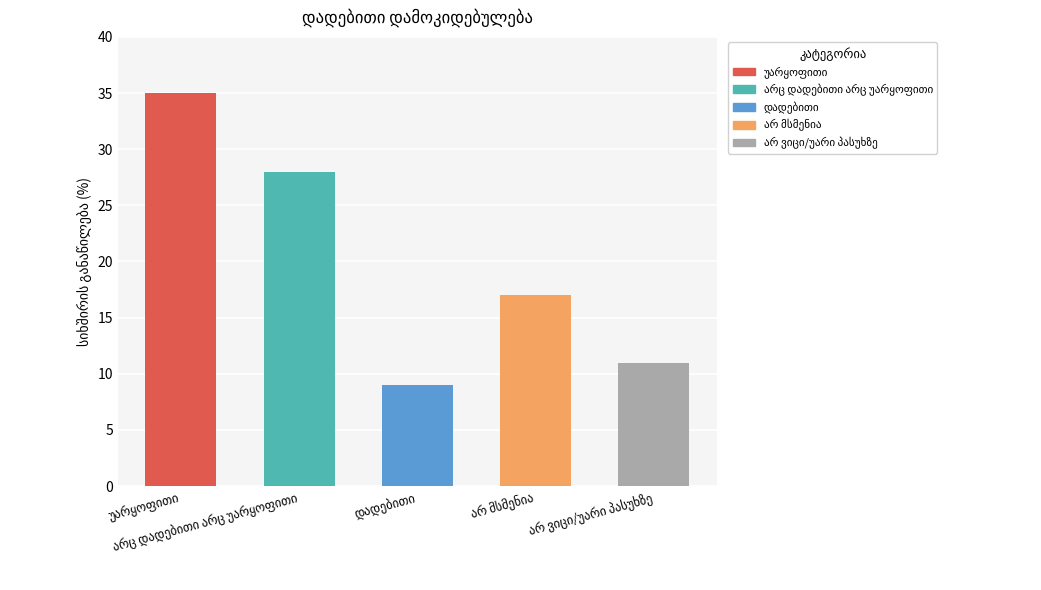

True or false: the data shows 21 at უარყოფითი.

False